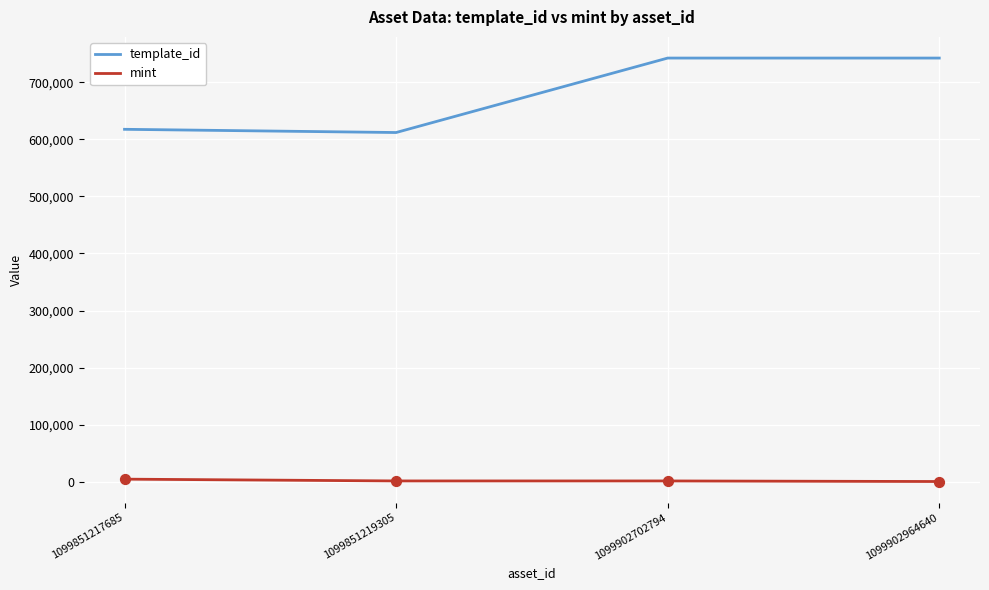

What are all the series names shown in the legend?

template_id, mint